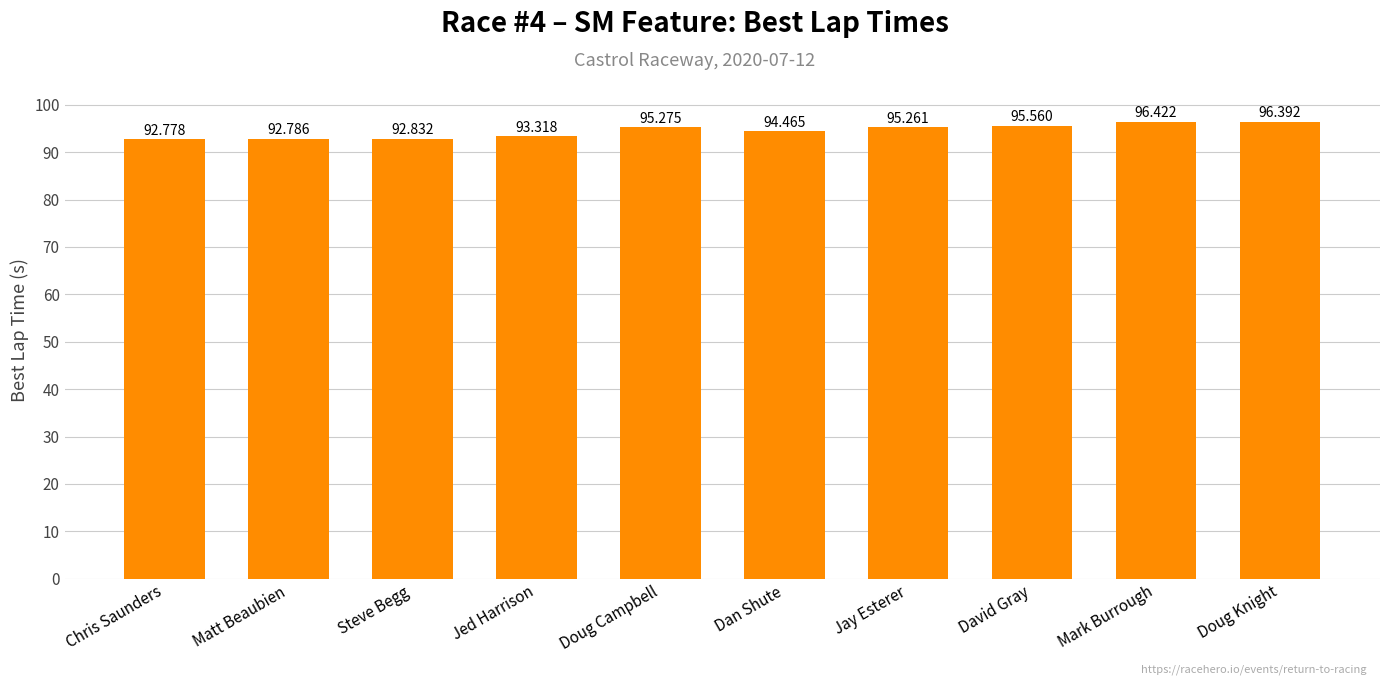

What is the ratio of the value at David Gray to the value at Matt Beaubien?

1.0